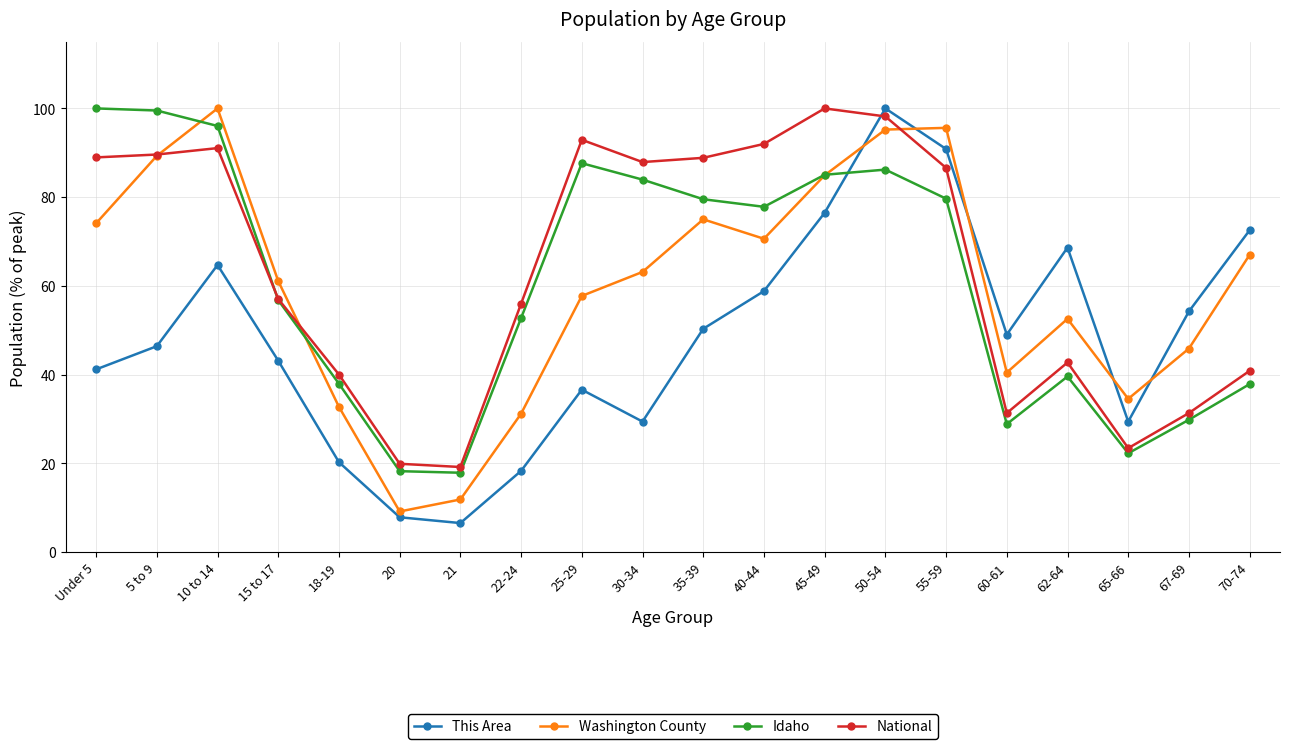

True or false: National has a value of 100.0 at 45-49.

True